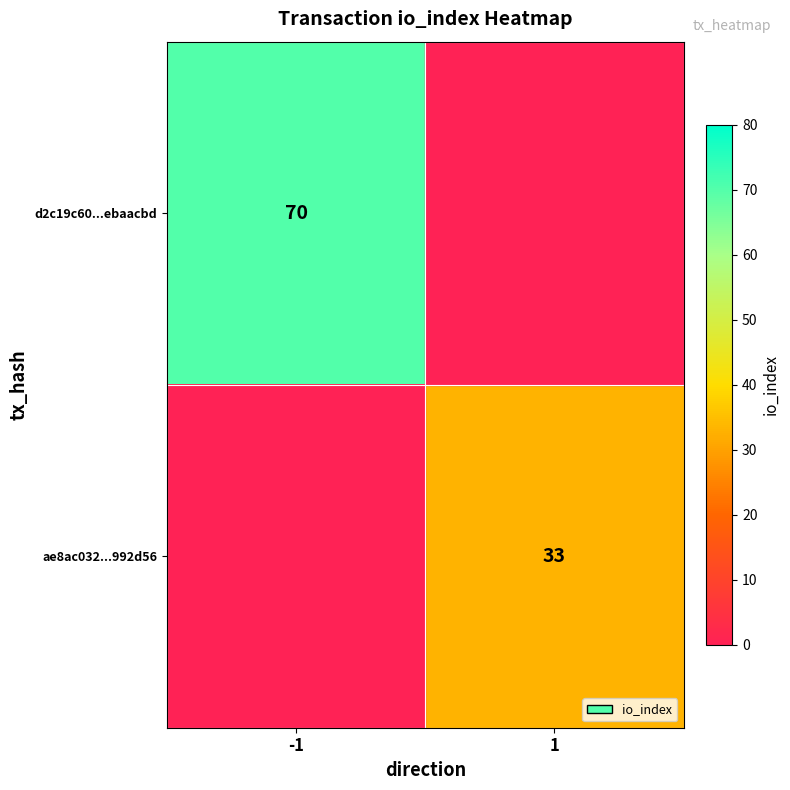

Between -1 and 1, which is larger?

1